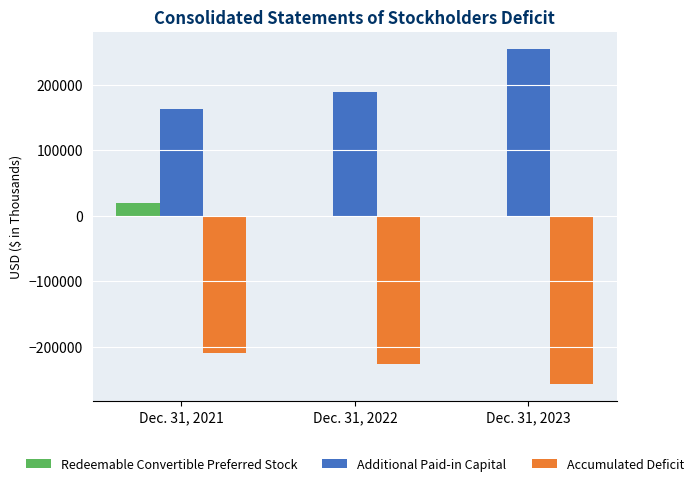

At which label is Additional Paid-in Capital closest to 209707?

Dec. 31, 2022